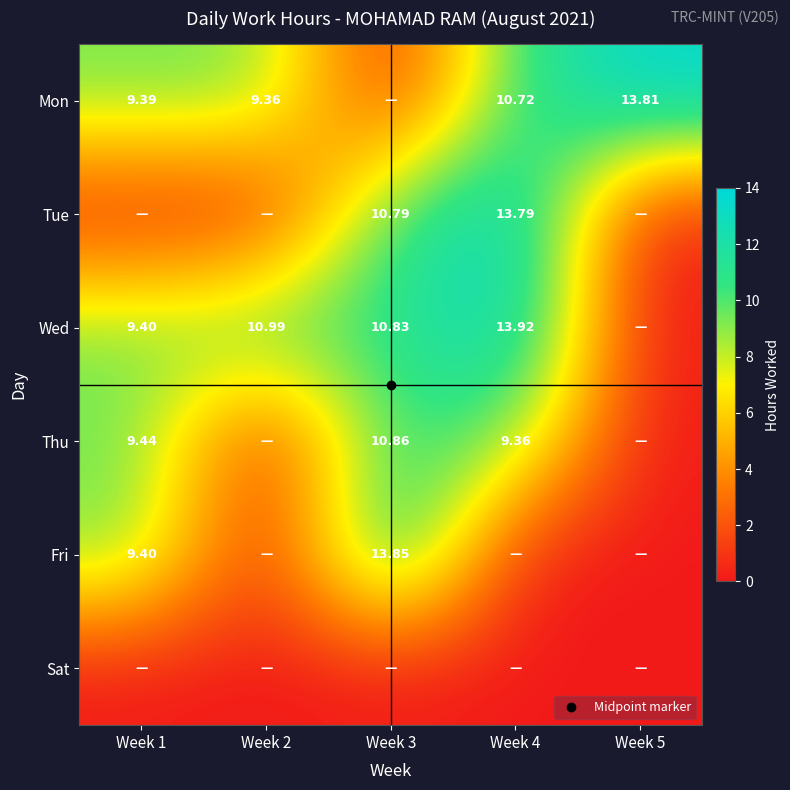

The value of Thu at Week 4 is 3.3. True or false?

False